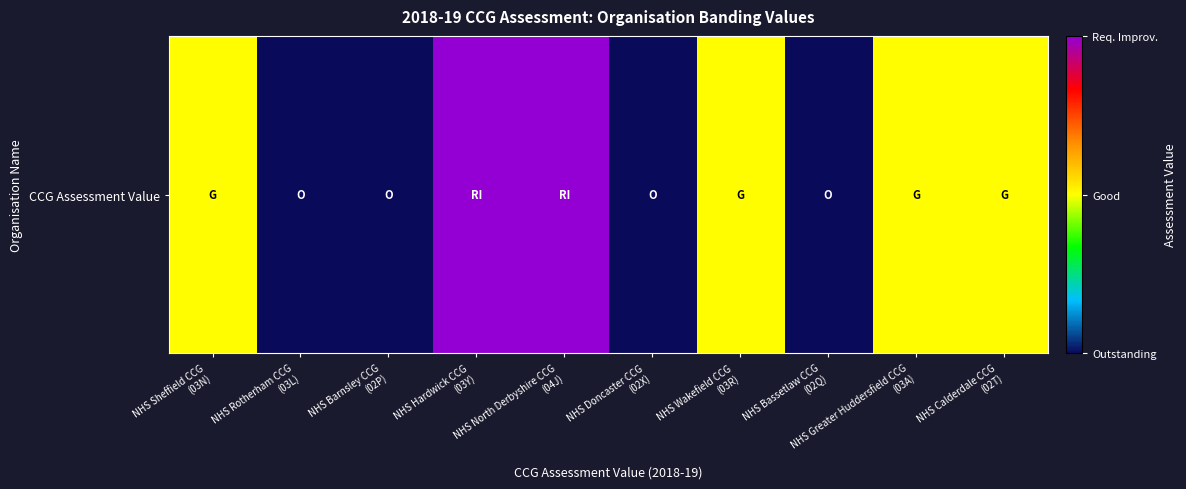

What is the difference between the maximum and minimum values?

2